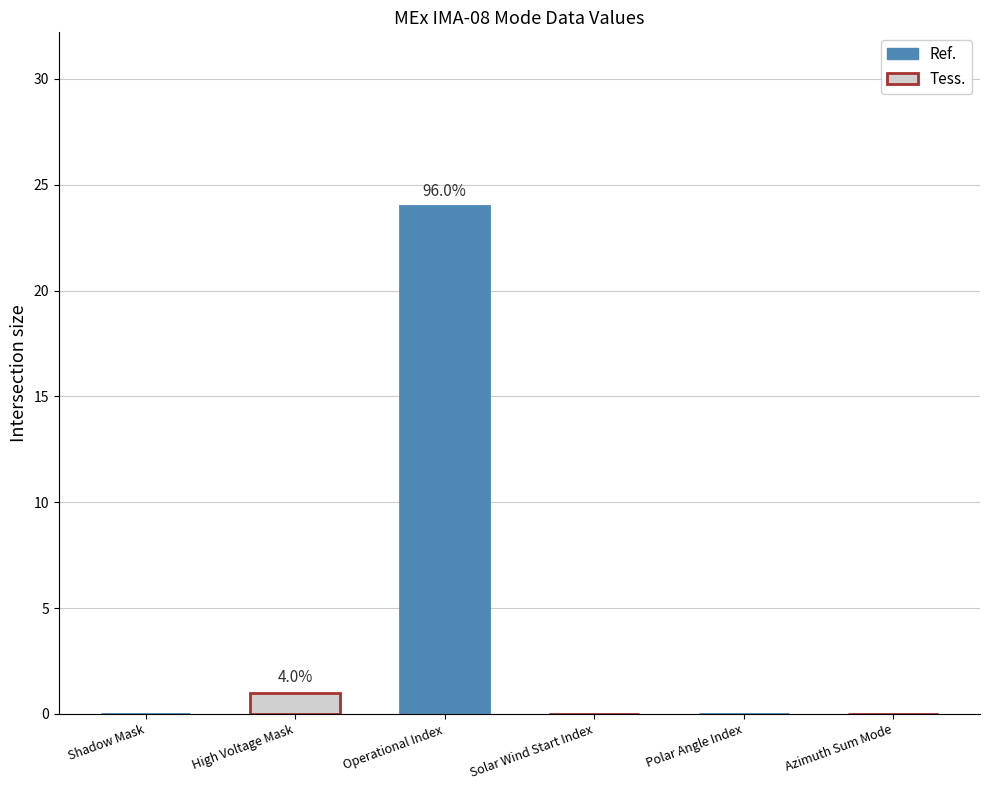

What is the sum of all values?

25